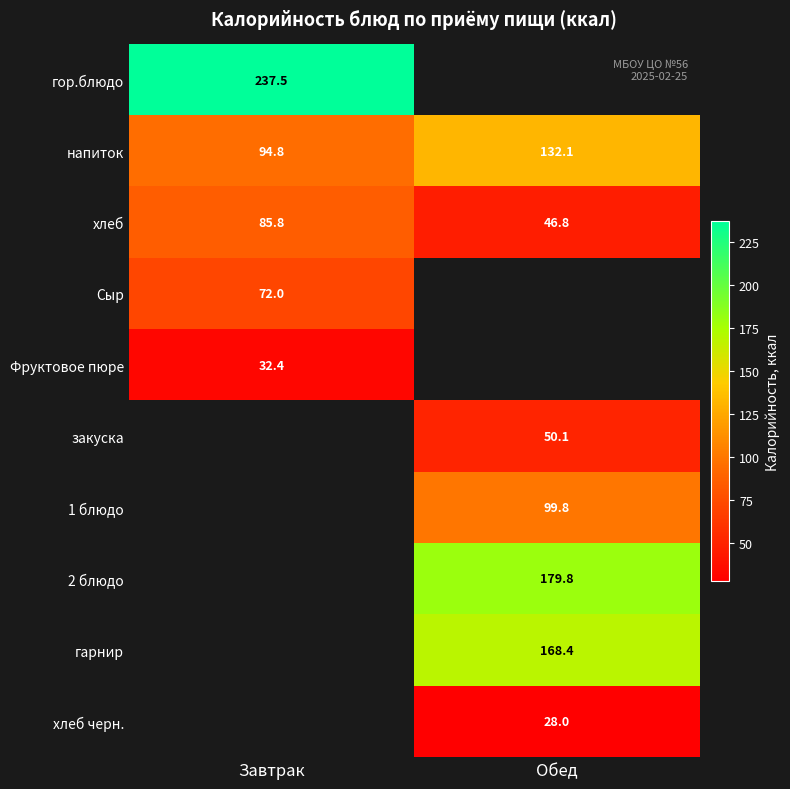

At how many categories does at least one series exceed 94?

2